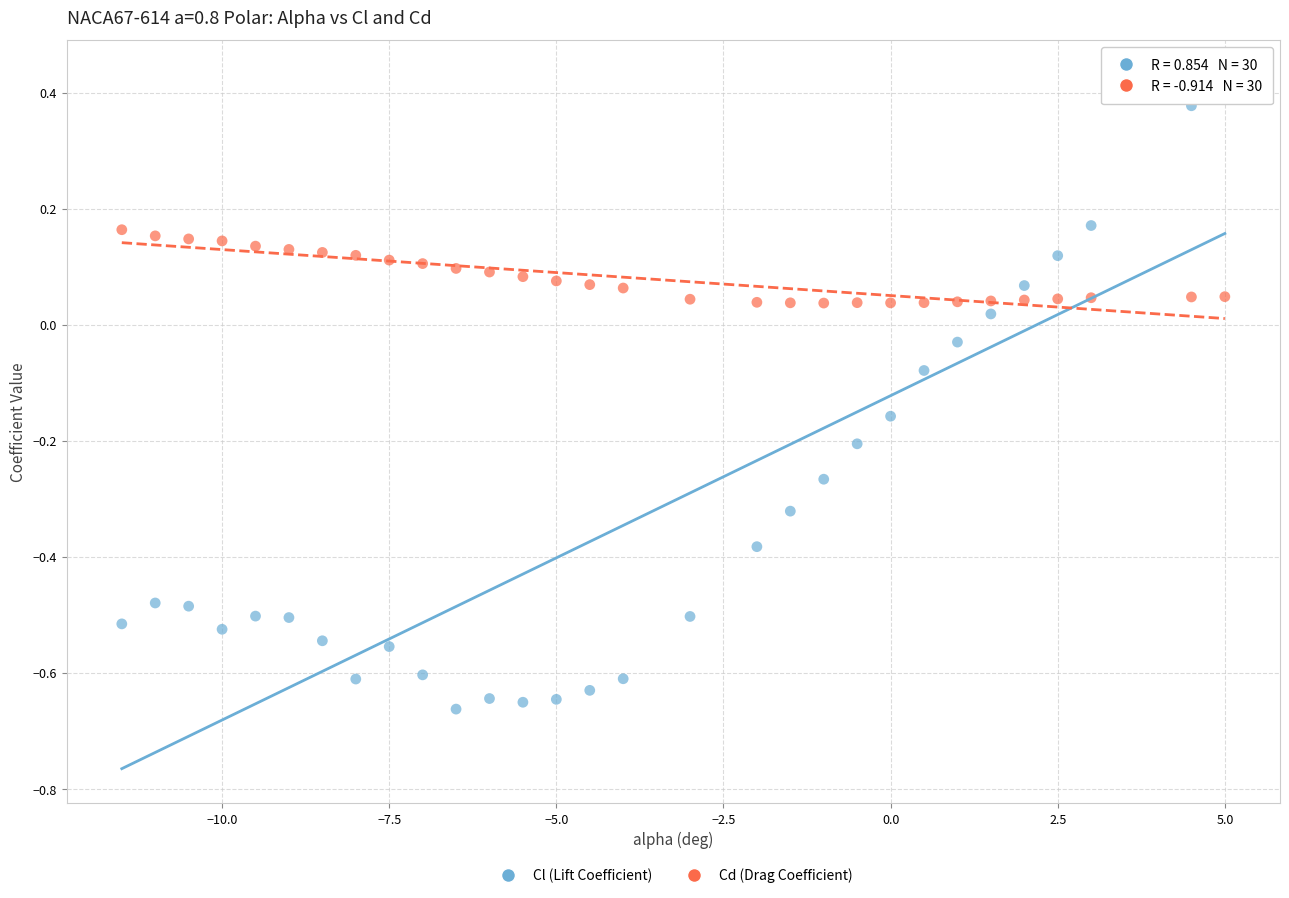

Across all data points, what is the range of X values (max minus min)?

16.5